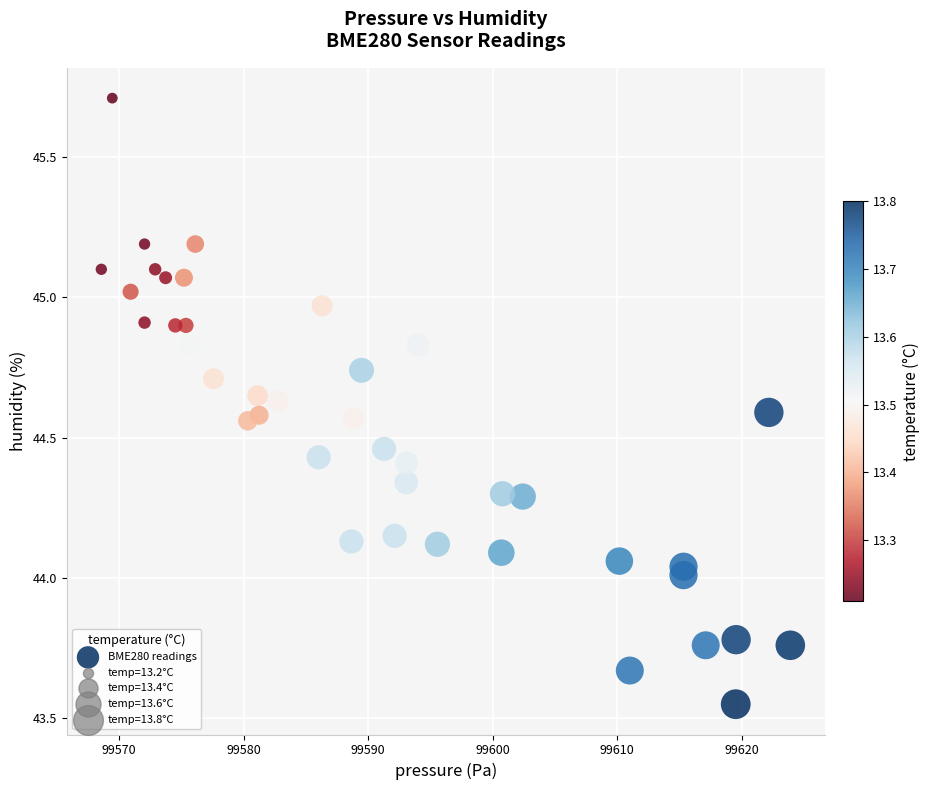

What is the range of X values (max minus min)?

55.3